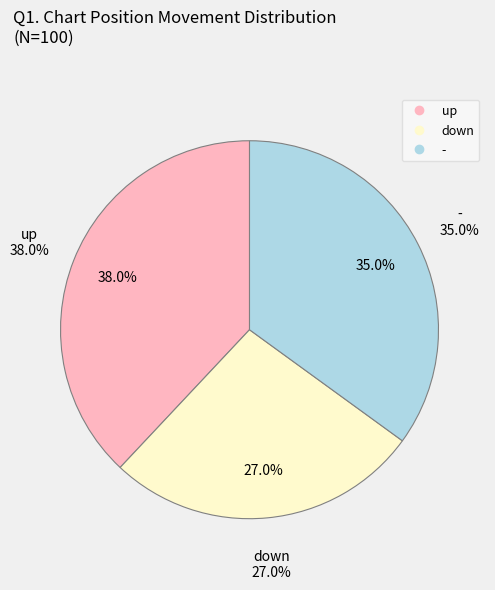

Does down account for over 50% of the chart?

No